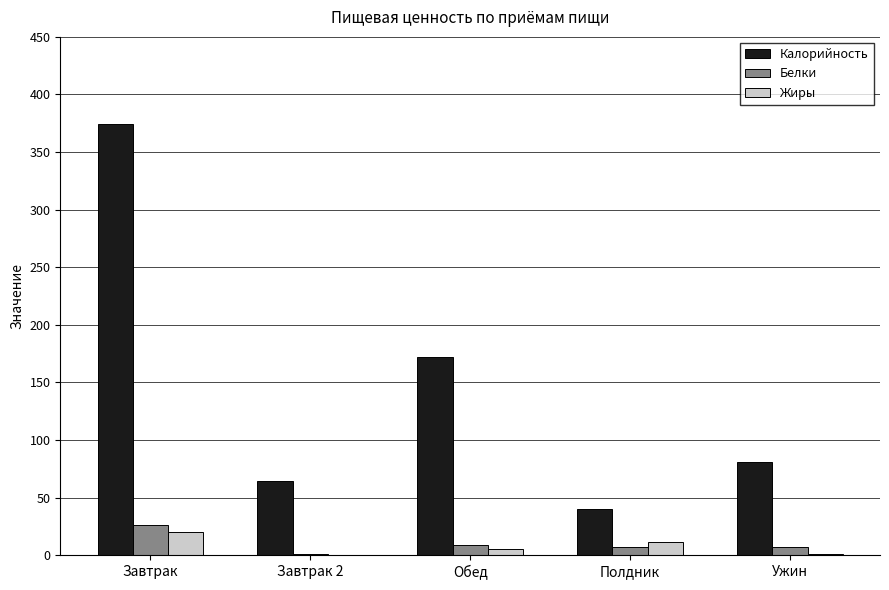

At which category is the sum across all series the highest?

Завтрак